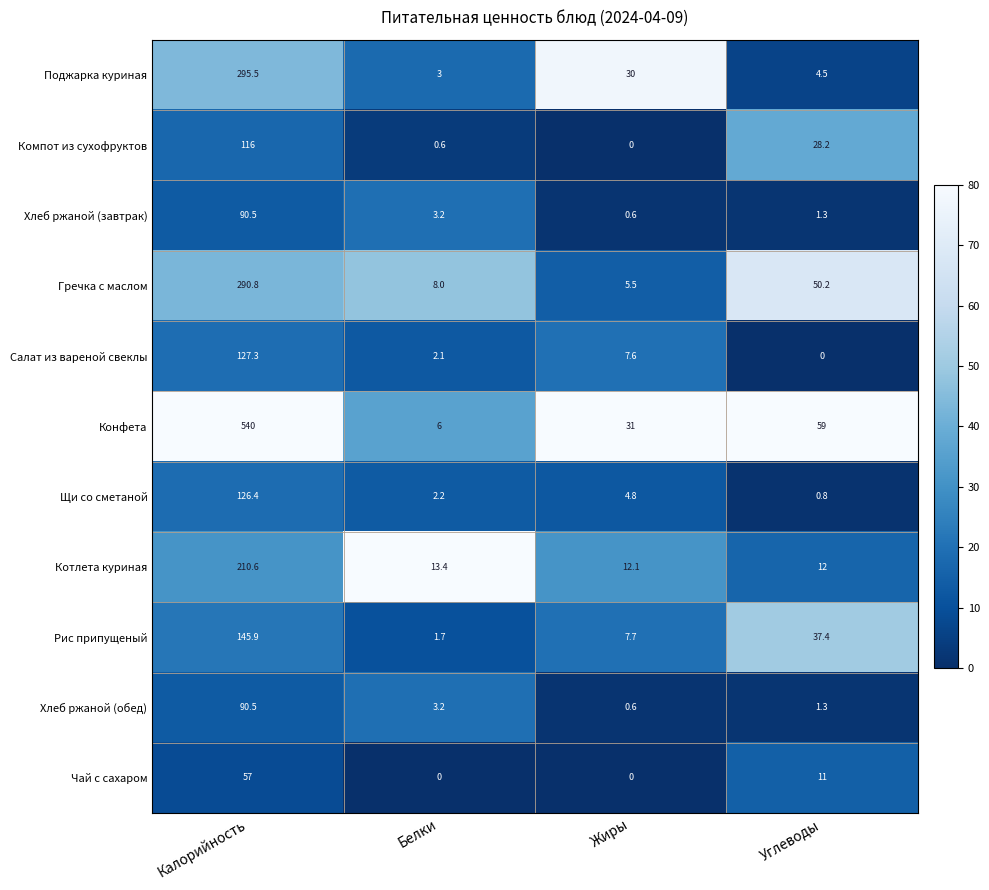

How many categories are shown in the chart?

4